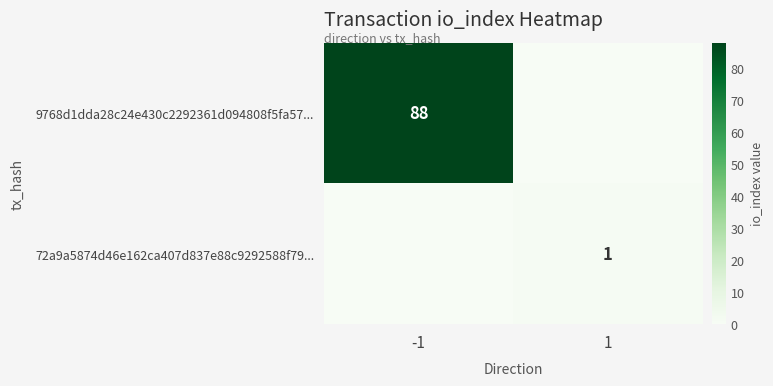

The value of 9768d1dda28c24e430c2292361d094808f5fa57... at -1 is 88. True or false?

True